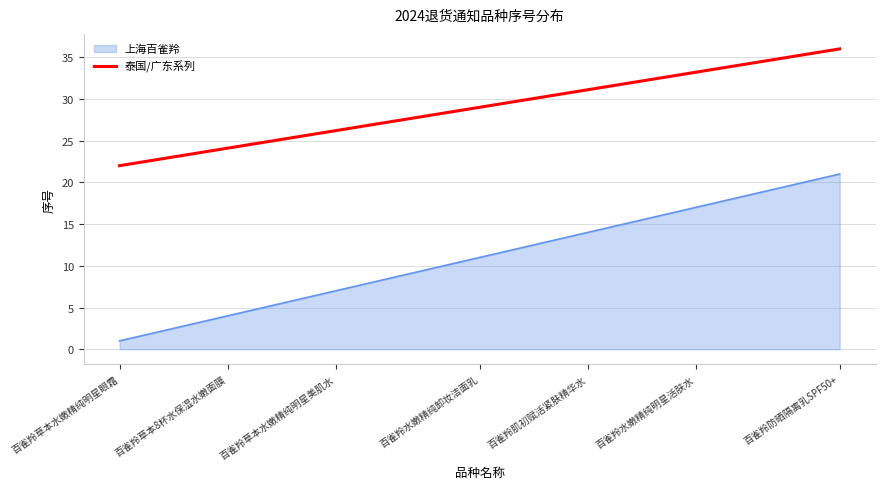

The value of 泰国/广东系列 at 百雀羚防晒隔离乳SPF50+ is 61. True or false?

False